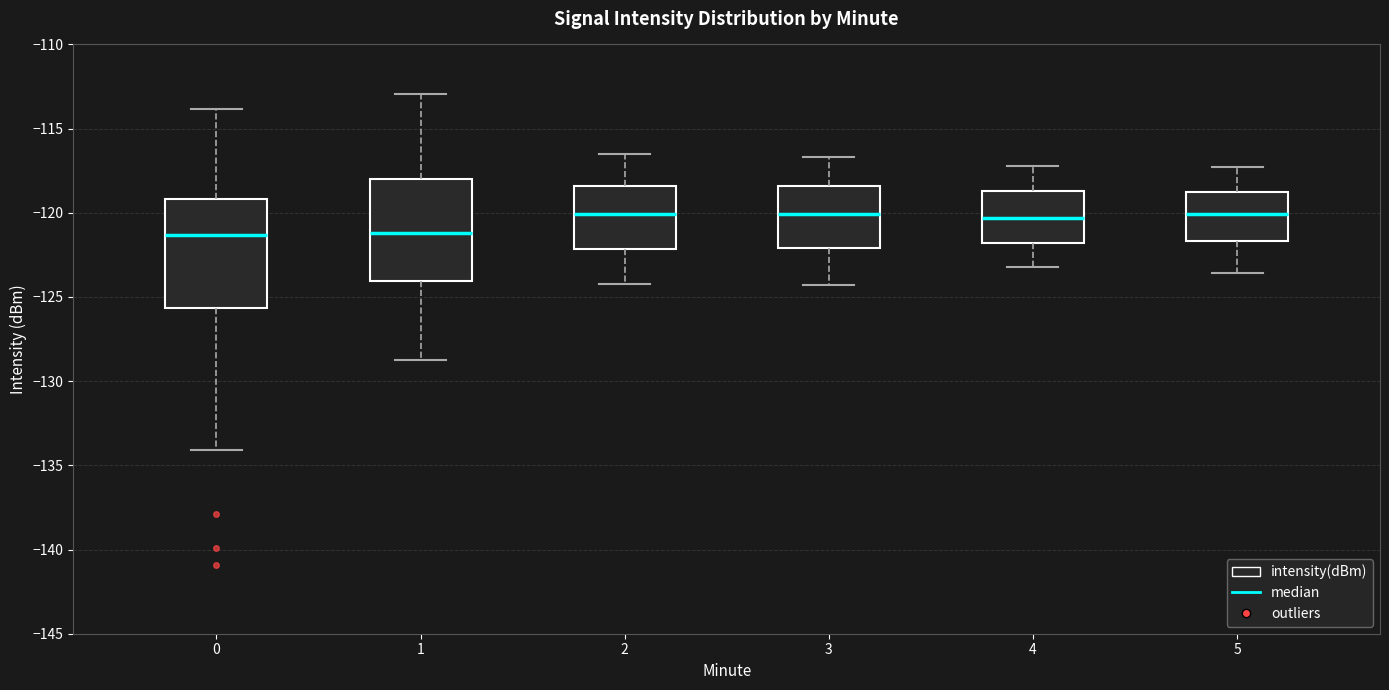

Reading left to right, read every box against the y-axis: the position of its median line, the range the box covers, and the ends of its whiskers. The values are not printed on the chart, so give them approximately, as read against the axis.

0: median -121.5, box -125.5 to -119.0, whiskers -134.0 to -114.0
1: median -121.0, box -124.0 to -118.0, whiskers -129.0 to -113.0
2: median -120.0, box -122.0 to -118.5, whiskers -124.0 to -116.5
3: median -120.0, box -122.0 to -118.5, whiskers -124.5 to -116.5
4: median -120.5, box -122.0 to -118.5, whiskers -123.0 to -117.0
5: median -120.0, box -121.5 to -119.0, whiskers -123.5 to -117.5